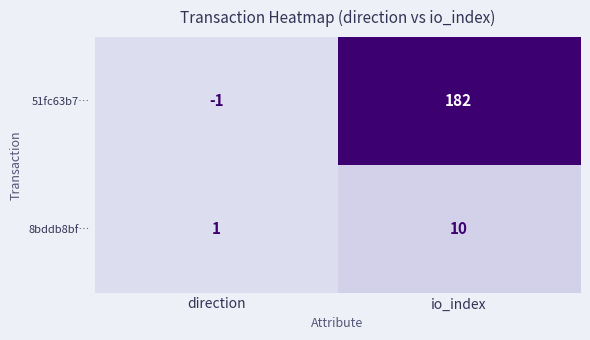

At which category is the sum across all series the highest?

io_index